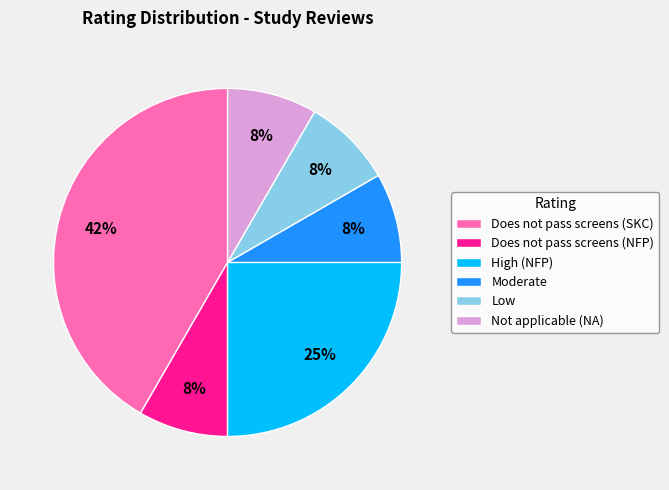

Which slice is the largest?

Does not pass screens (SKC)